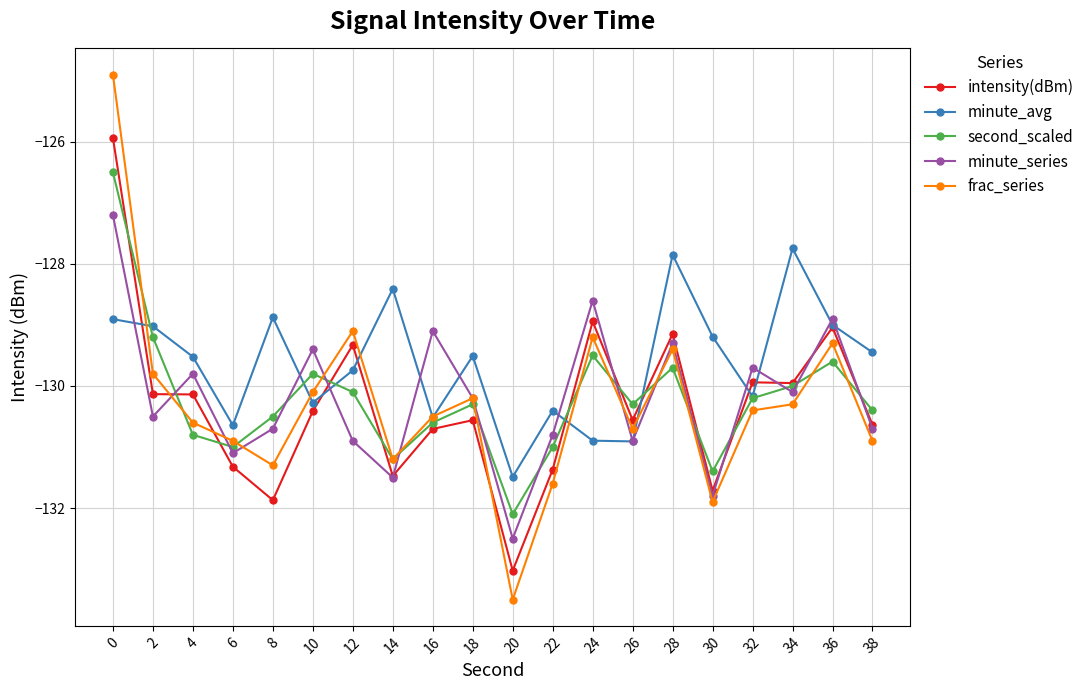

Rank the series by their maximum value, from lowest to highest.

minute_avg, minute_series, second_scaled, intensity(dBm), frac_series